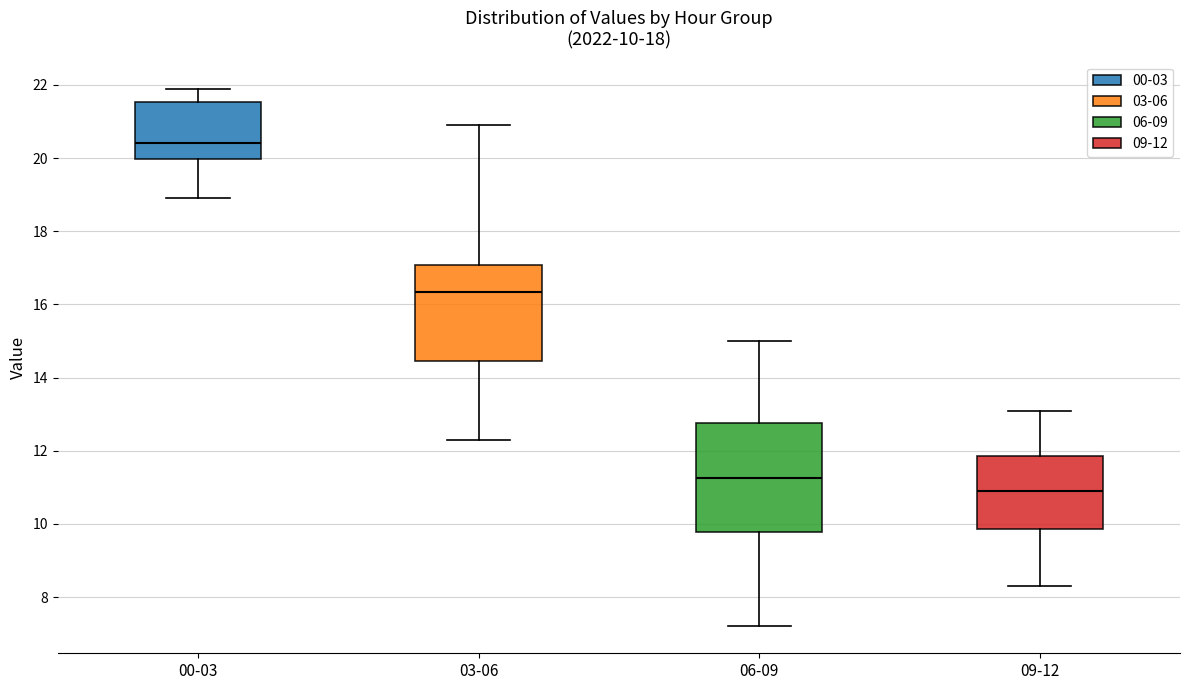

Which box has the lowest median line?

09-12